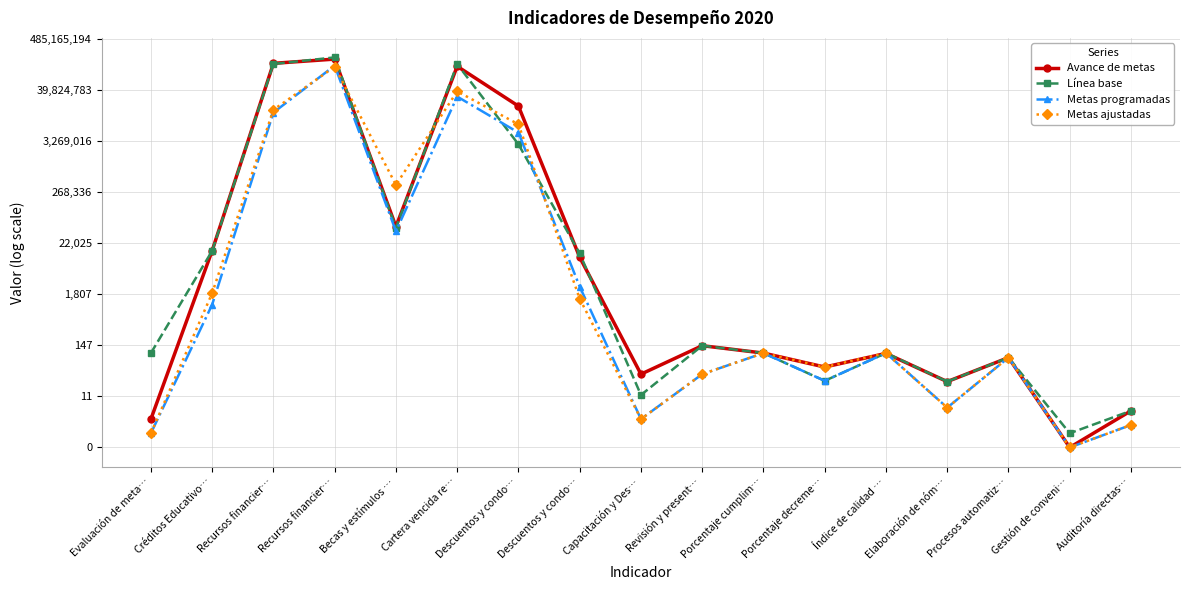

Between which two adjacent categories do Línea base and Metas programadas first intersect?

Cartera vencida re… and Descuentos y condo…